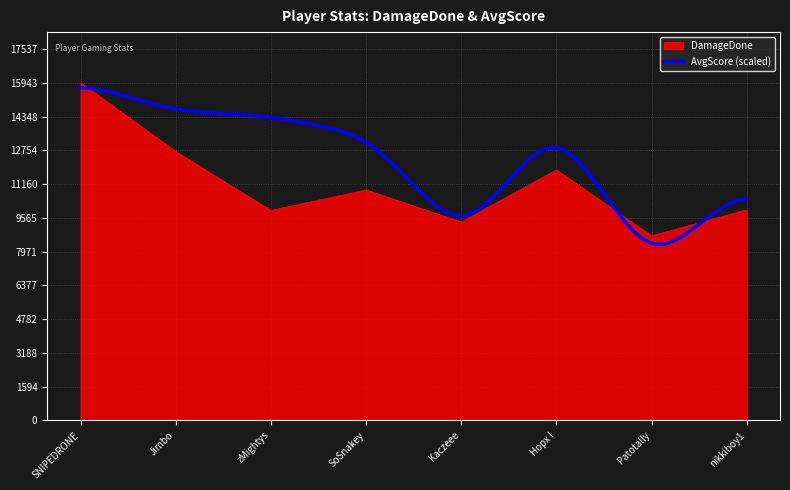

What is the change in value from zMightys to Patotally?

-1203